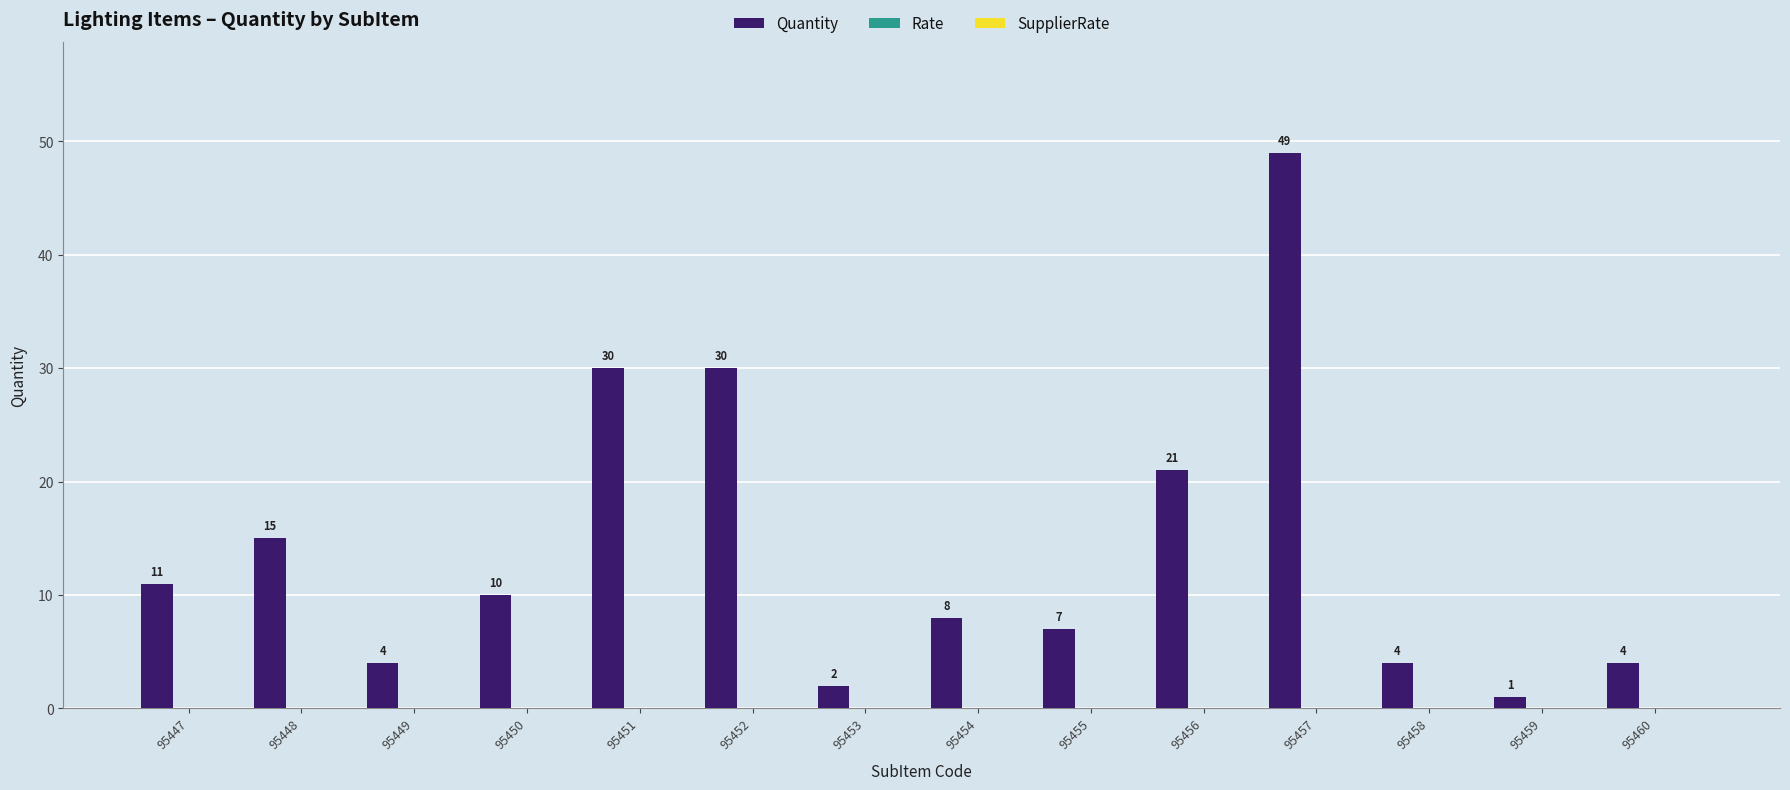

Reading right to left, transcribe all the data shown in this chart.

4	1	4	49	21	7	8	2	30	30	10	4	15	11